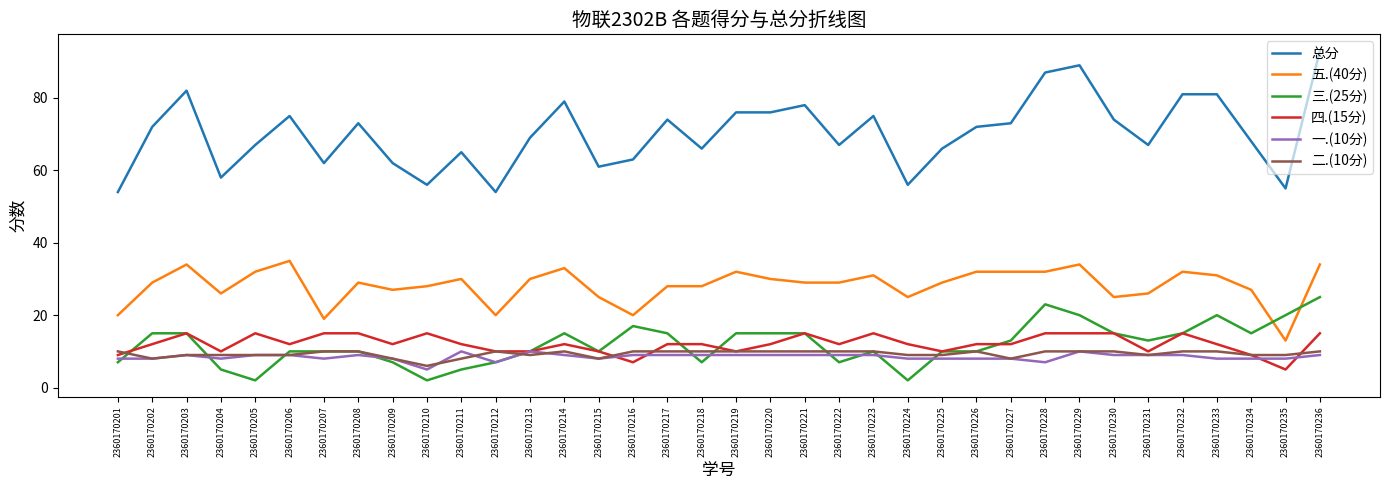

What is the difference between the maximum and minimum values in the 四.(15分) series?

10